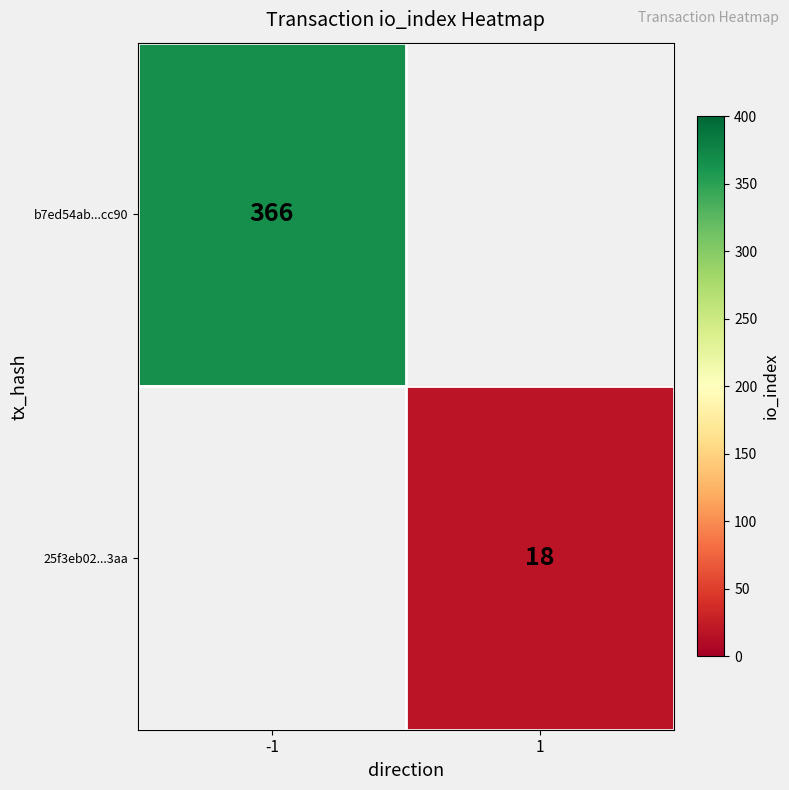

The 25f3eb02...3aa series shows 9 at 1. True or false?

False